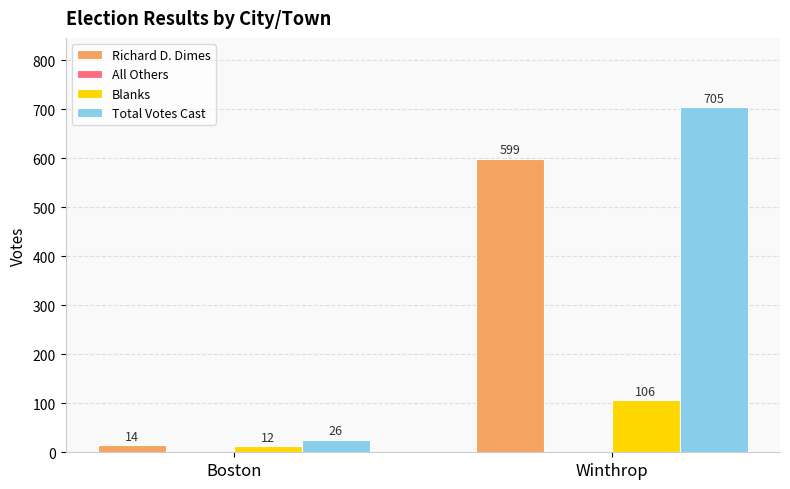

Which category has the lowest value across all series?

Boston